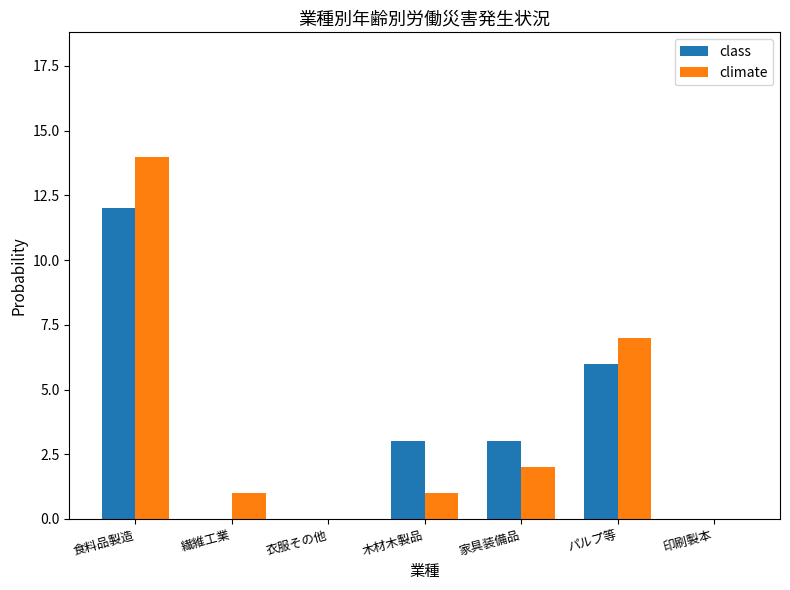

The class series shows 6 at パルプ等. True or false?

True